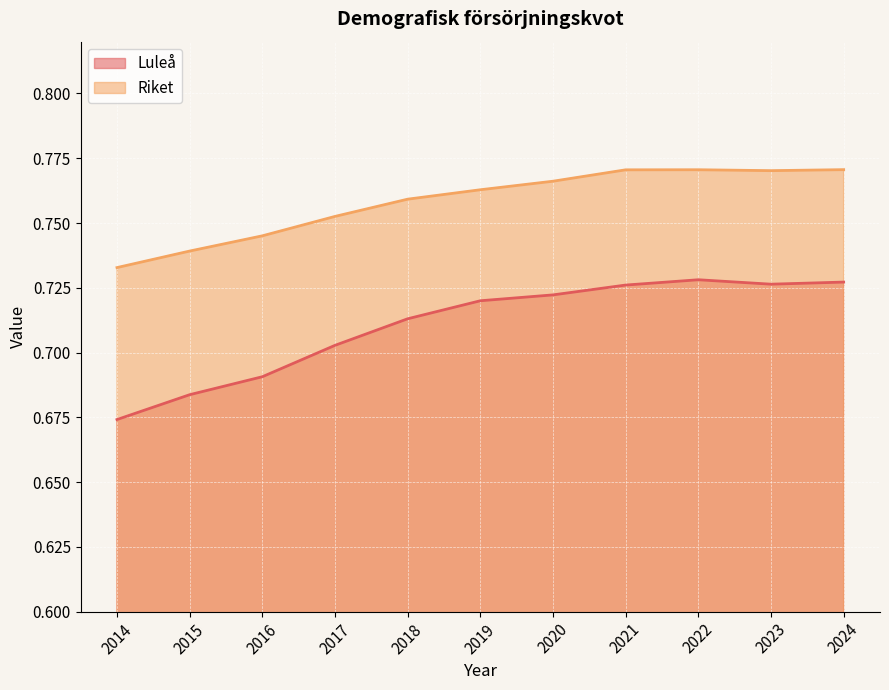

Reading left to right, what are all the values shown in this chart?

Luleå: 0.7	0.7	0.7	0.7	0.7	0.7	0.7	0.7	0.7	0.7	0.7
Riket: 0.7	0.7	0.7	0.8	0.8	0.8	0.8	0.8	0.8	0.8	0.8